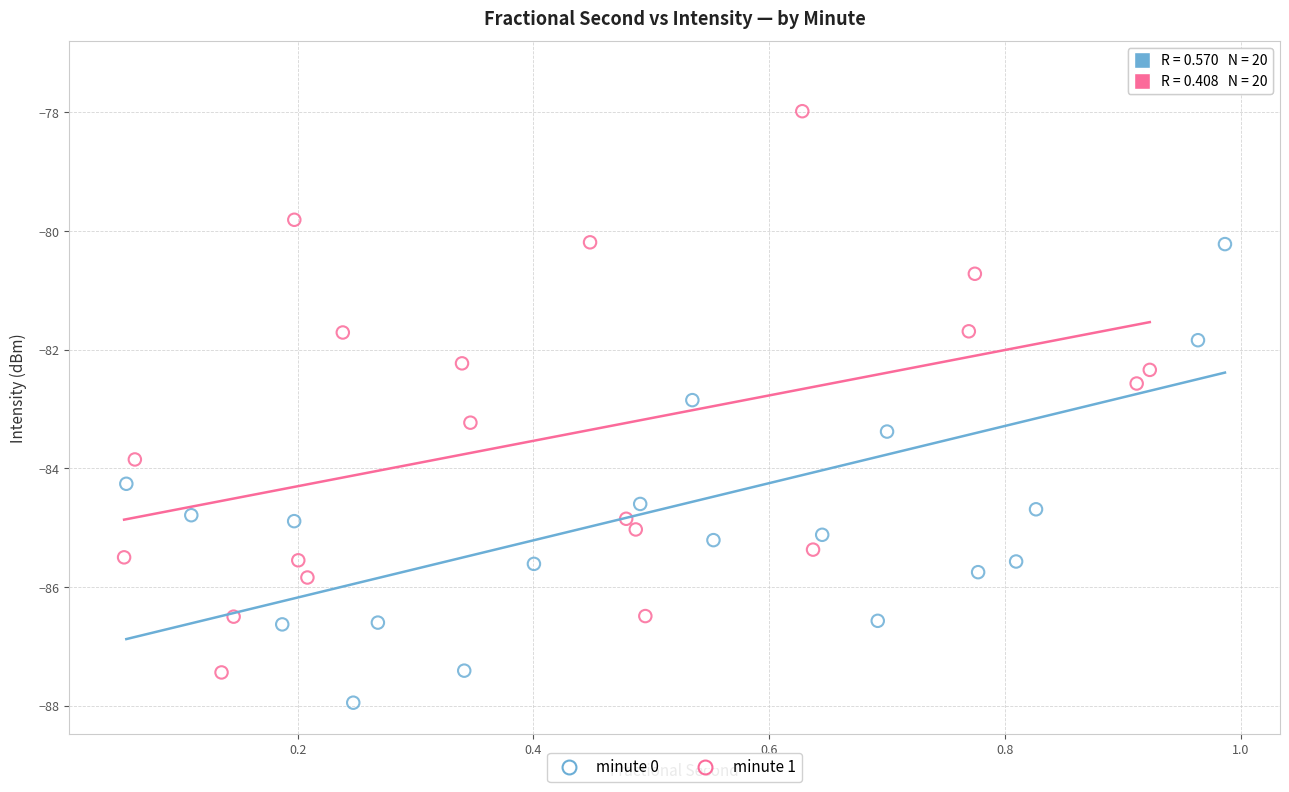

Which series has the widest spread of Y values?

minute 0